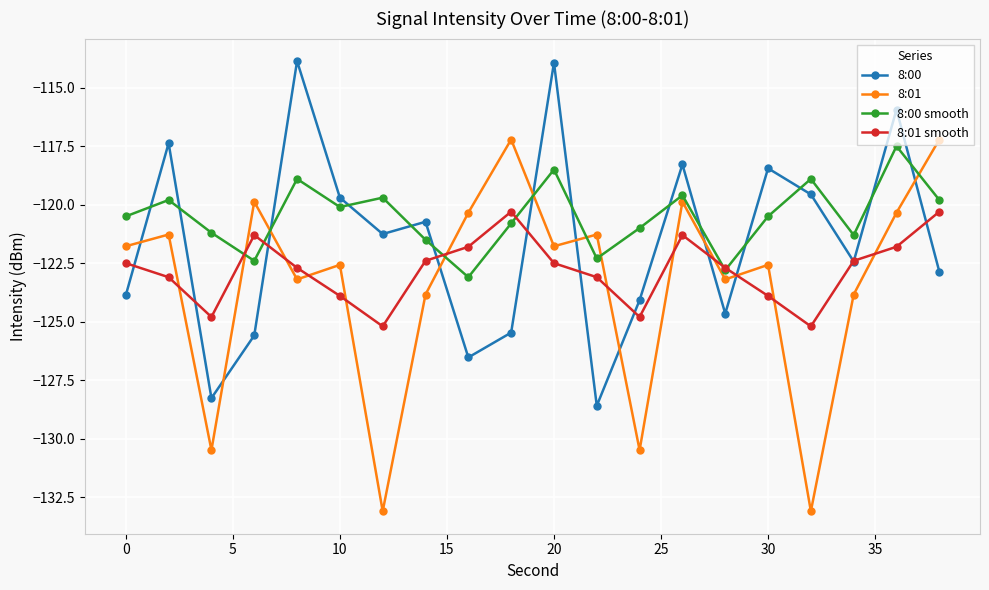

What is the value of the 8:00 point at the 12th from the left?

-128.6